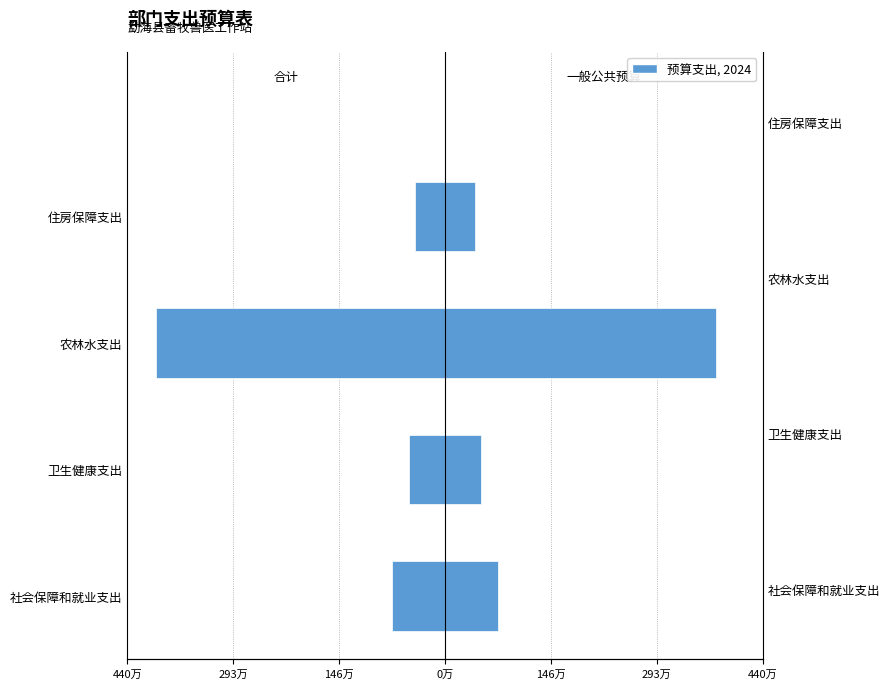

Between 卫生健康支出 and 农林水支出, which series saw the biggest shift?

合计